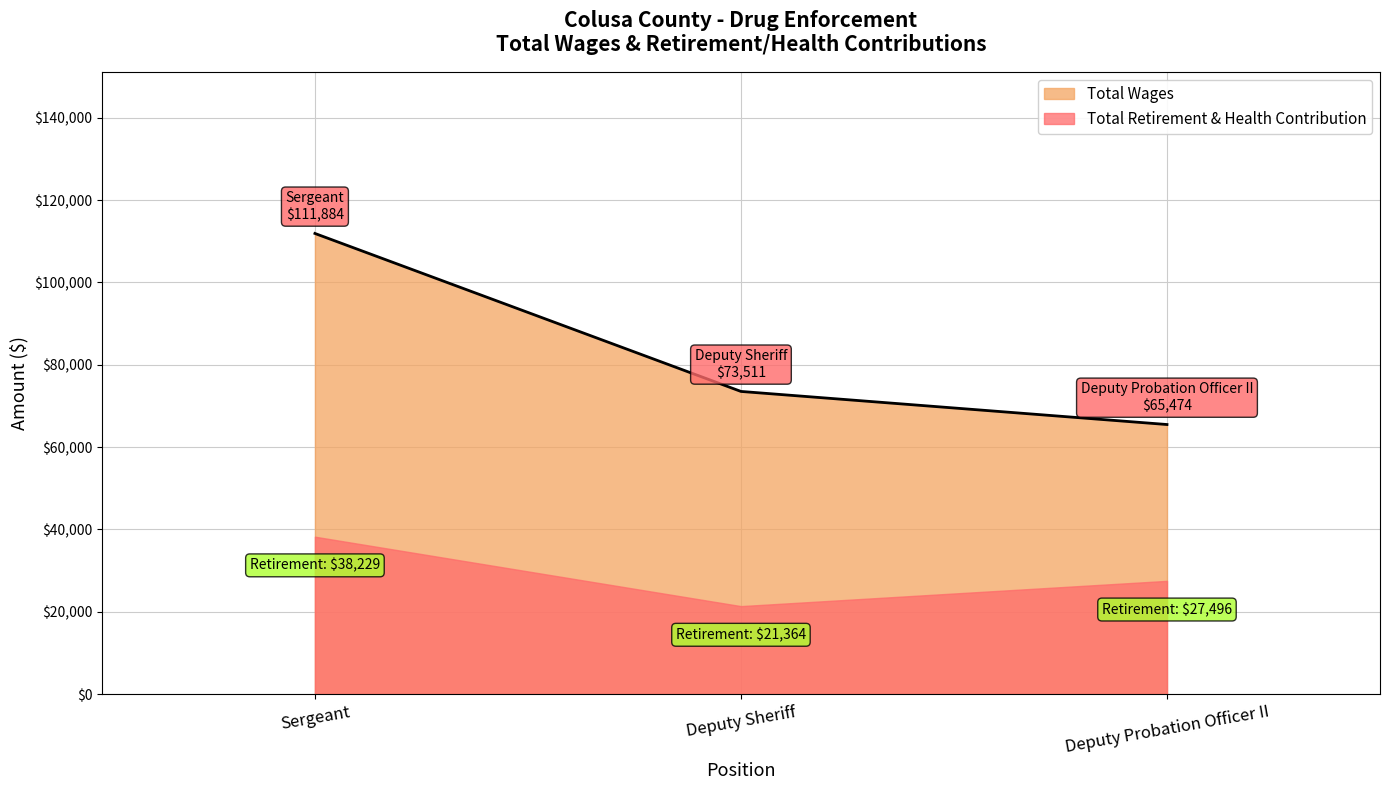

Reading left to right, extract all data points from this chart.

111884	73511	65474